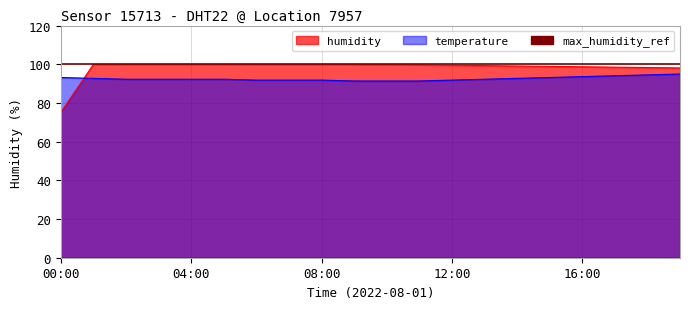

Reading left to right, transcribe all the data shown in this chart.

humidity: 00:00=75.1	01:00=99.9	02:00=99.9	03:00=99.9	04:00=99.9	05:00=99.9	06:00=99.9	07:00=99.9	08:00=99.9	09:00=99.9	10:00=99.8	11:00=99.7	12:00=99.5	13:00=99.3	14:00=99.1	15:00=98.9	16:00=98.7	17:00=98.5	18:00=98.3	19:00=98.1
temperature: 00:00=93.1	01:00=92.7	02:00=92.2	03:00=92.2	04:00=92.2	05:00=92.2	06:00=91.8	07:00=91.8	08:00=91.8	09:00=91.4	10:00=91.4	11:00=91.4	12:00=91.8	13:00=92.2	14:00=92.7	15:00=93.1	16:00=93.6	17:00=94.0	18:00=94.5	19:00=95.0